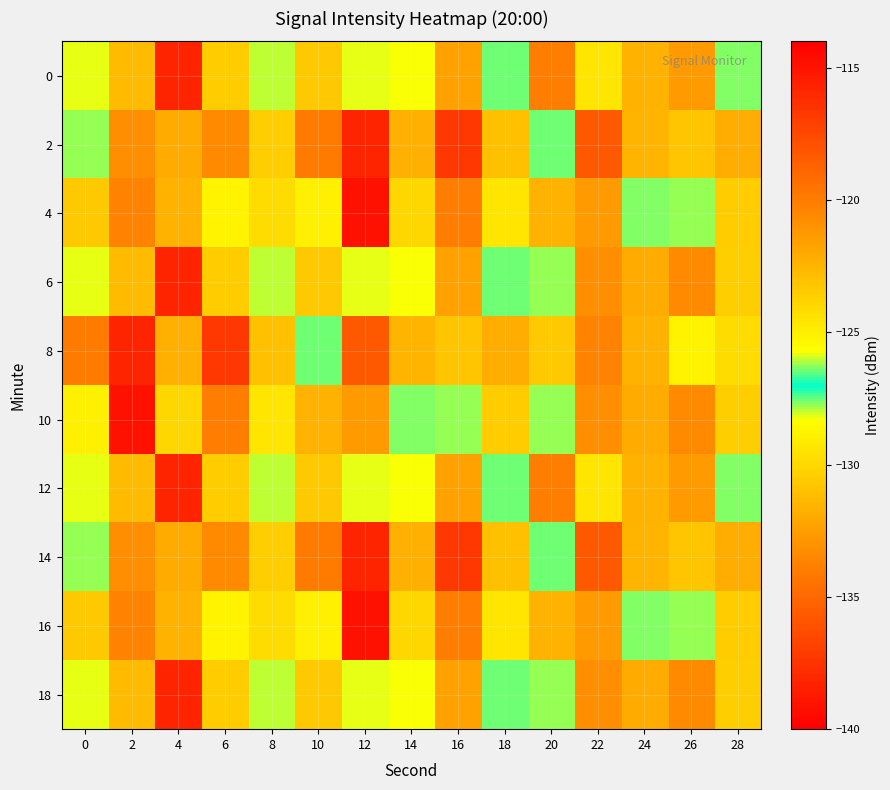

How many data points does each series have?

15